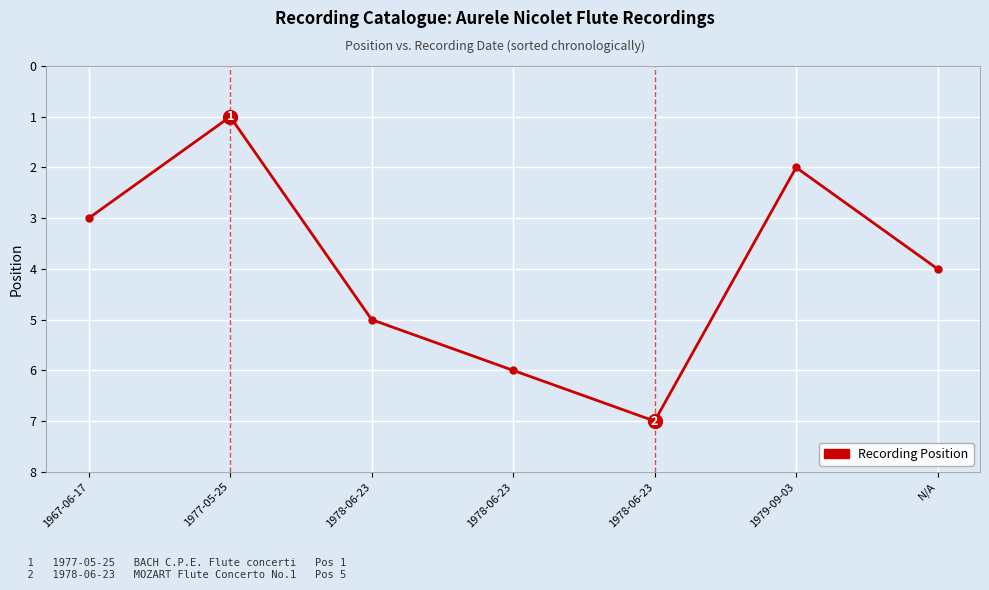

Approximately how many times larger is the value at 1977-05-25 compared to 1979-09-03?

0.5